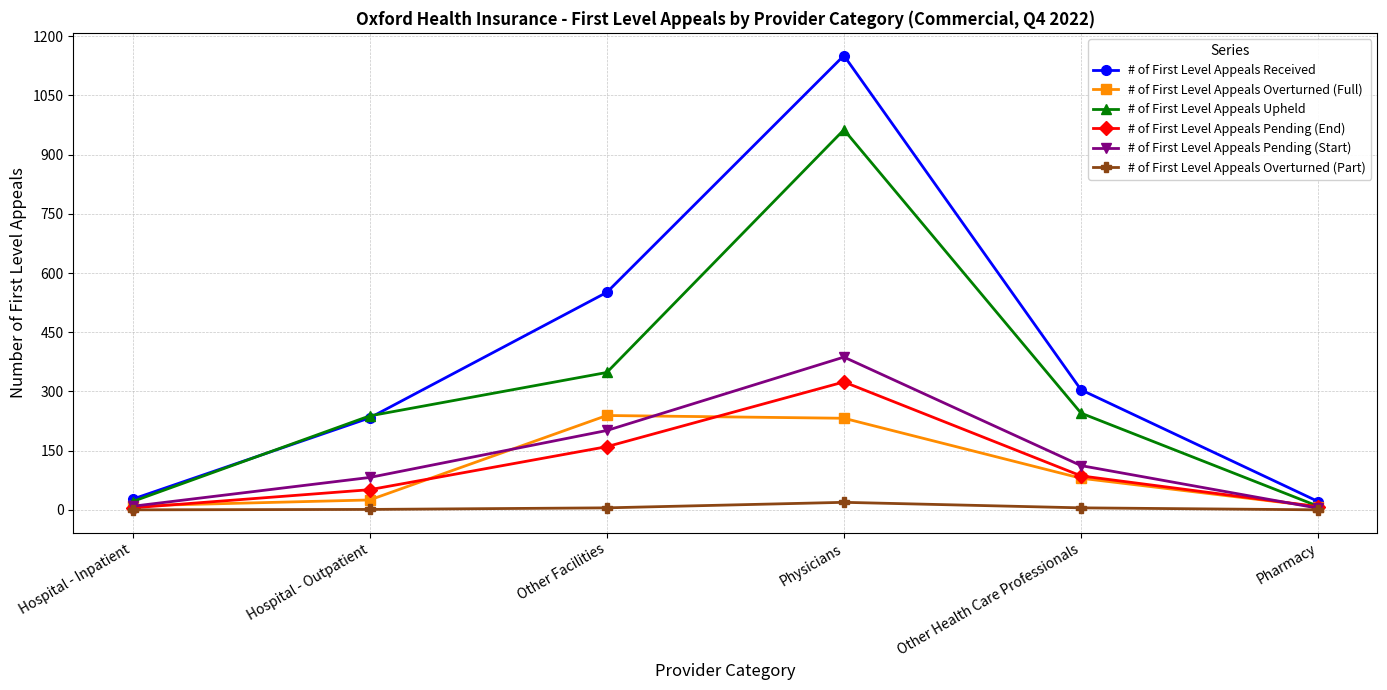

List the series in order of their peak value, lowest first.

# of First Level Appeals Overturned (Part), # of First Level Appeals Overturned (Full), # of First Level Appeals Pending (End), # of First Level Appeals Pending (Start), # of First Level Appeals Upheld, # of First Level Appeals Received